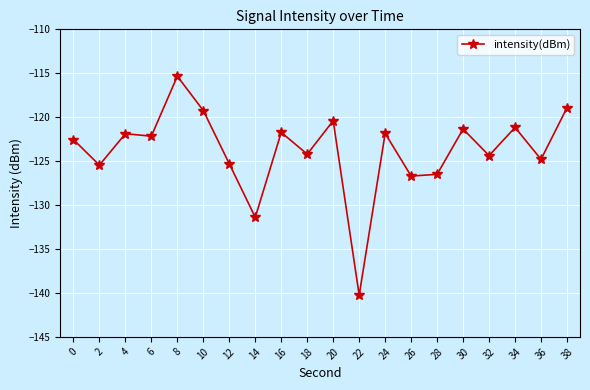

True or false: there are more than 0 points higher than both neighbors.

True